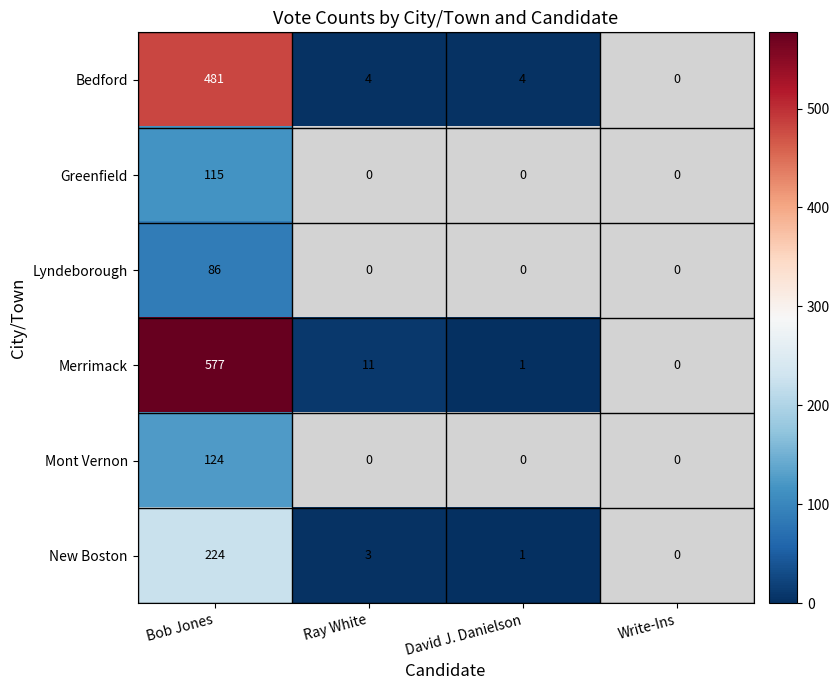

Count the Greenfield values in the range 0 to 115.

4